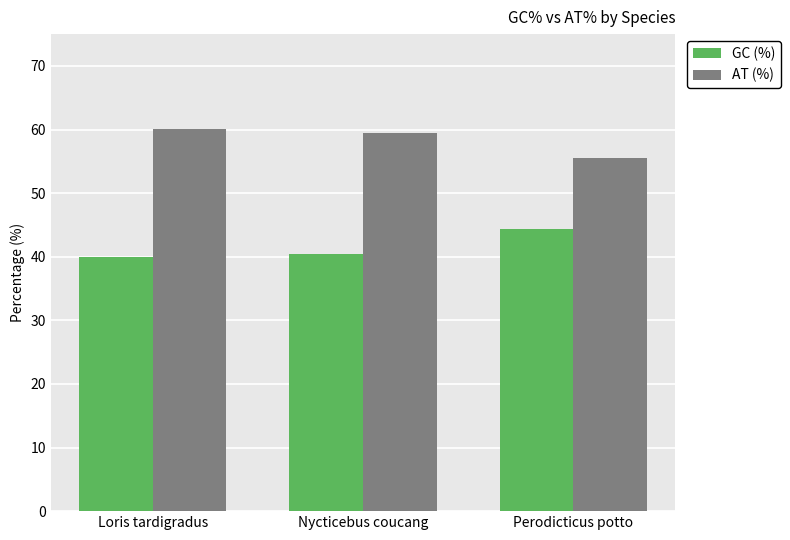

Rank the series by their maximum value, from highest to lowest.

AT (%), GC (%)